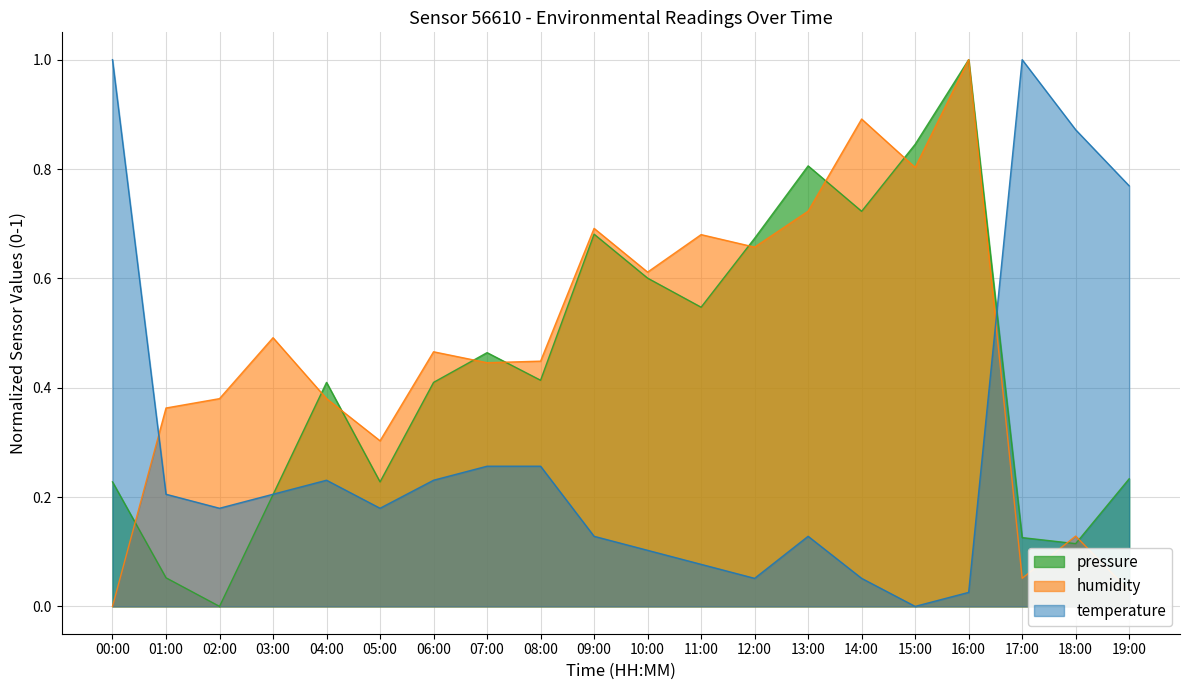

What is the total value across all series at 13:00?

1.7